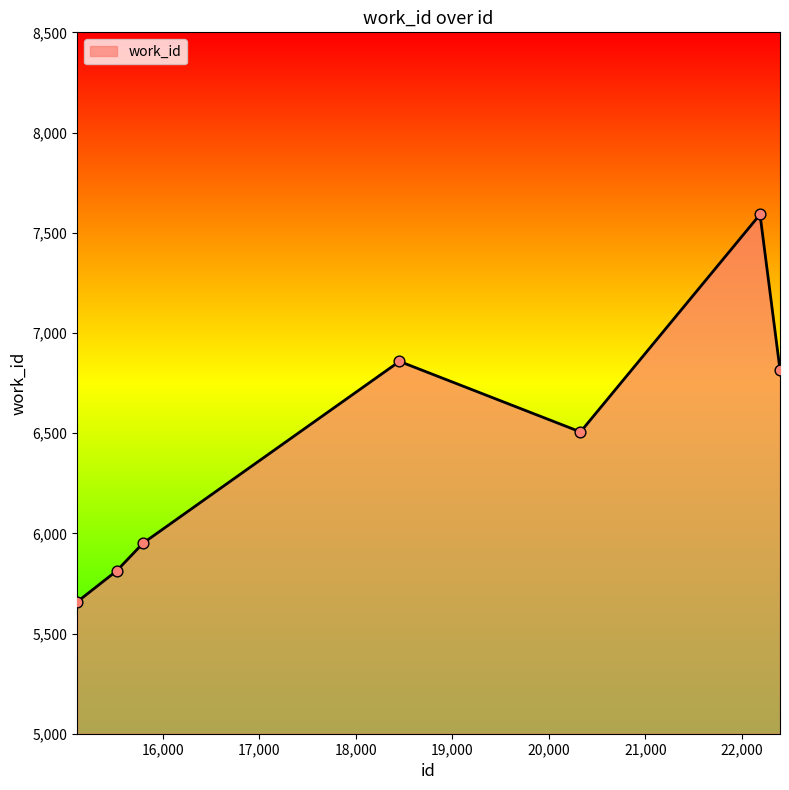

True or false: the data has more than 1 interior local peaks.

True